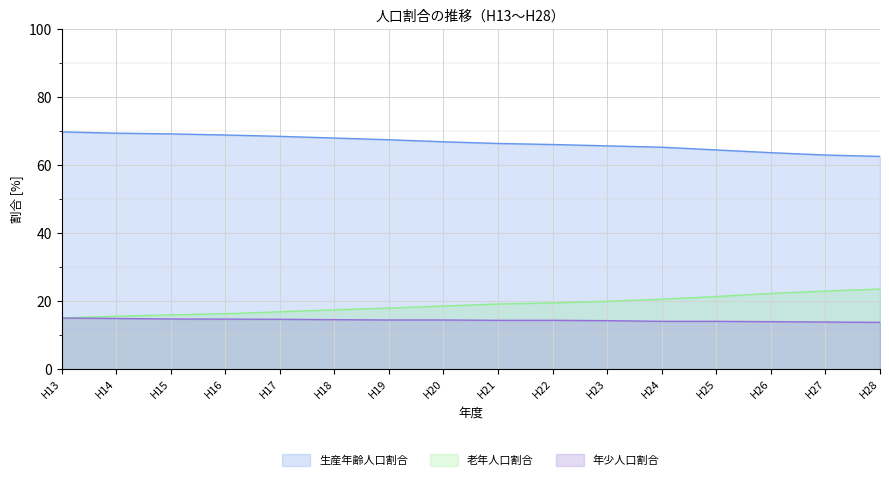

Does the chart display data point markers on the line(s)?

No